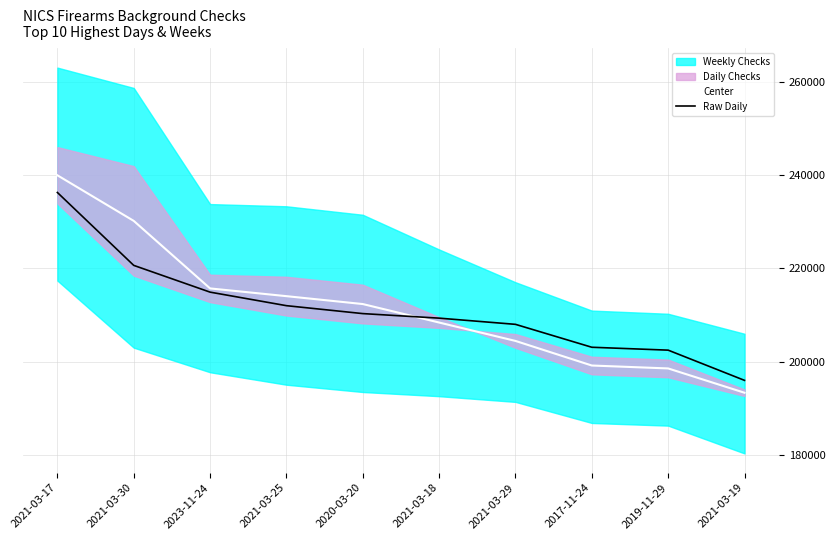

What is the maximum value for Center?

239984.2